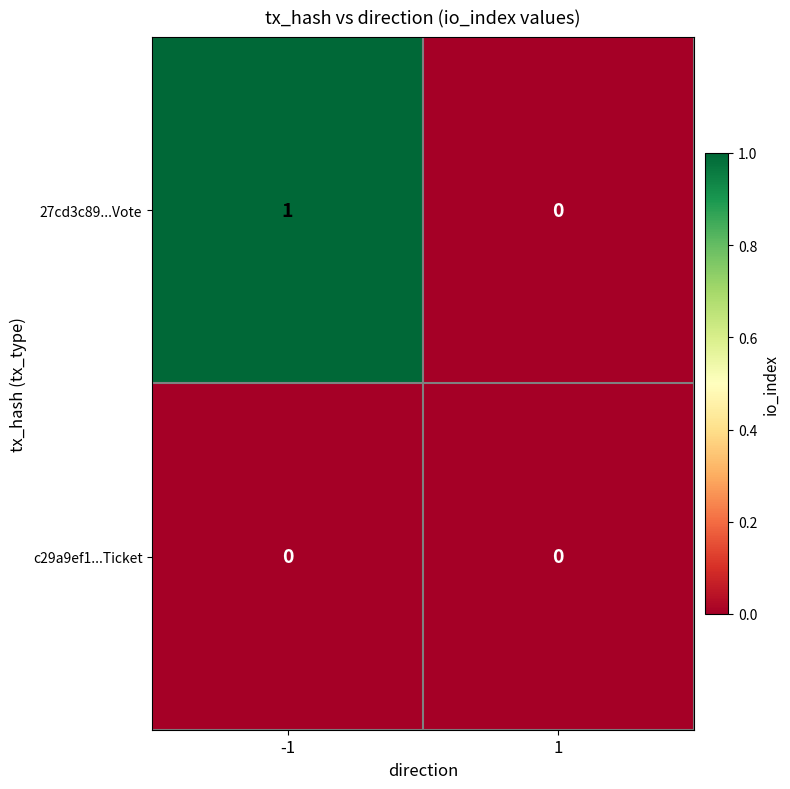

Is the value of c29a9ef1...Ticket at -1 greater than the value of 27cd3c89...Vote at -1?

No